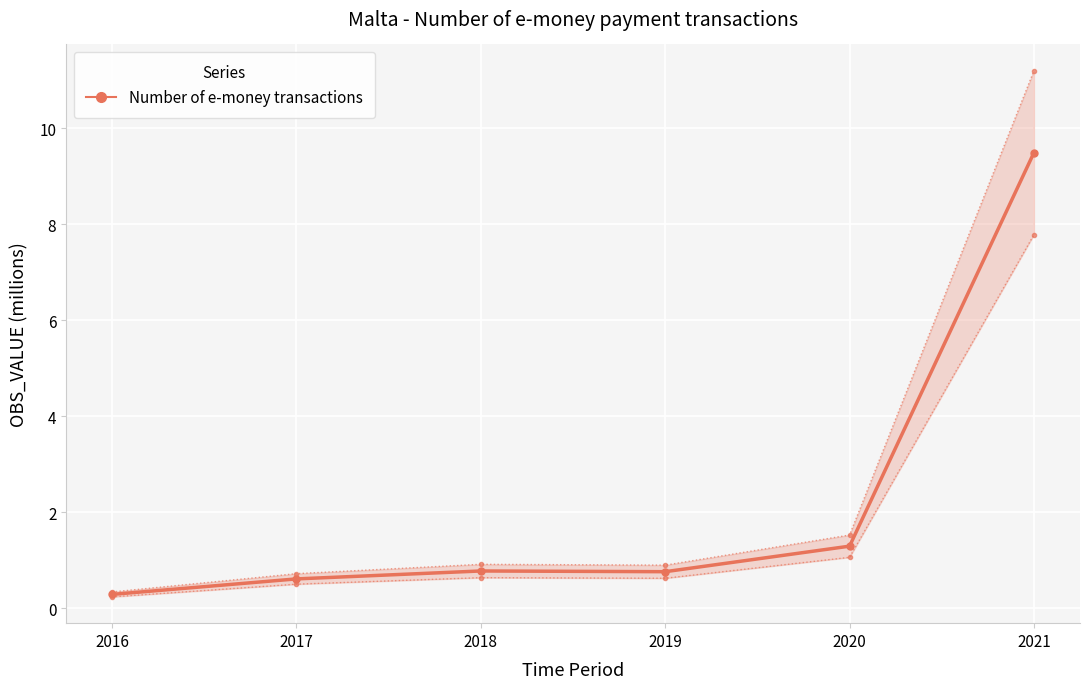

What is the maximum value shown in the chart?

9.5